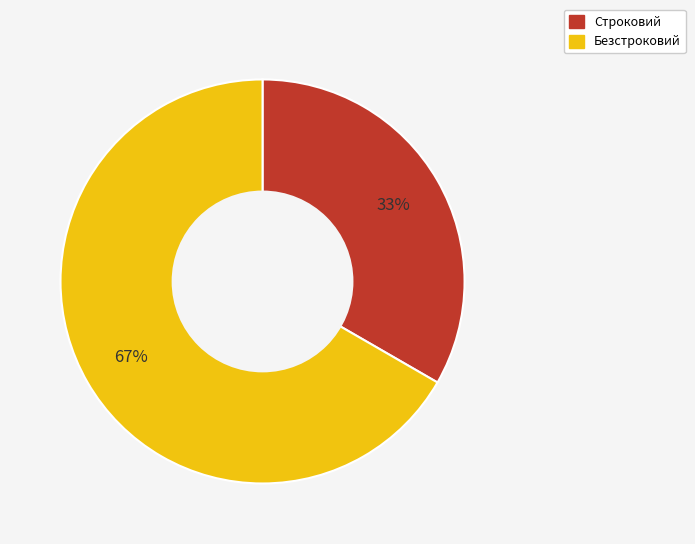

How many slices are in this pie chart?

2